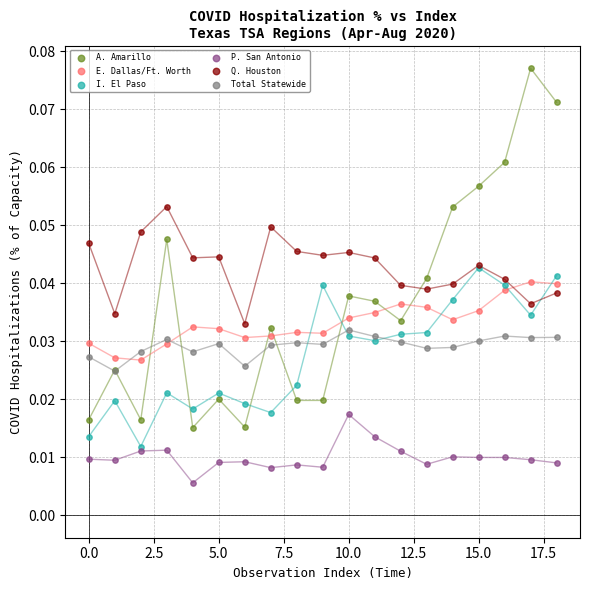

Which series contains the lowest Y value?

P. San Antonio